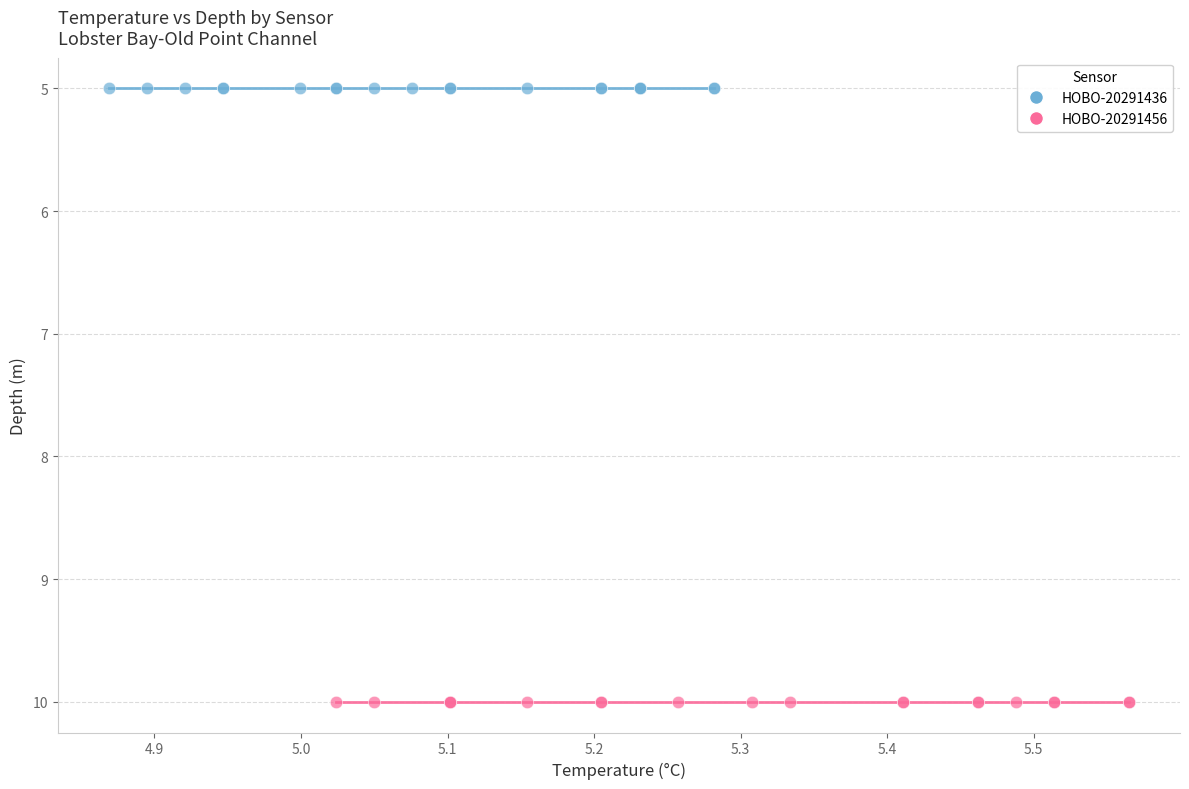

Which series reaches the maximum Y coordinate?

HOBO-20291456